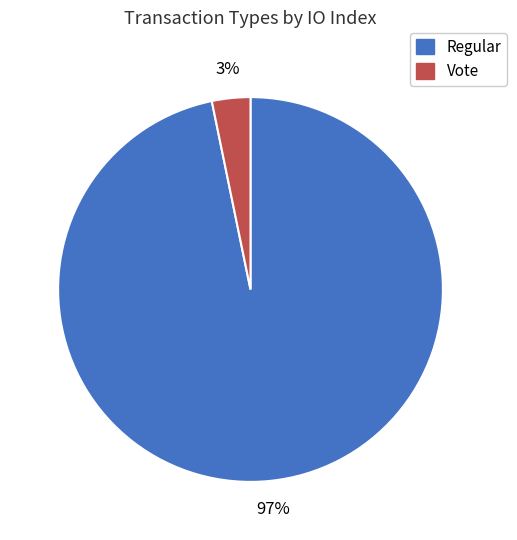

Is it true that Vote is 3% of the pie?

True